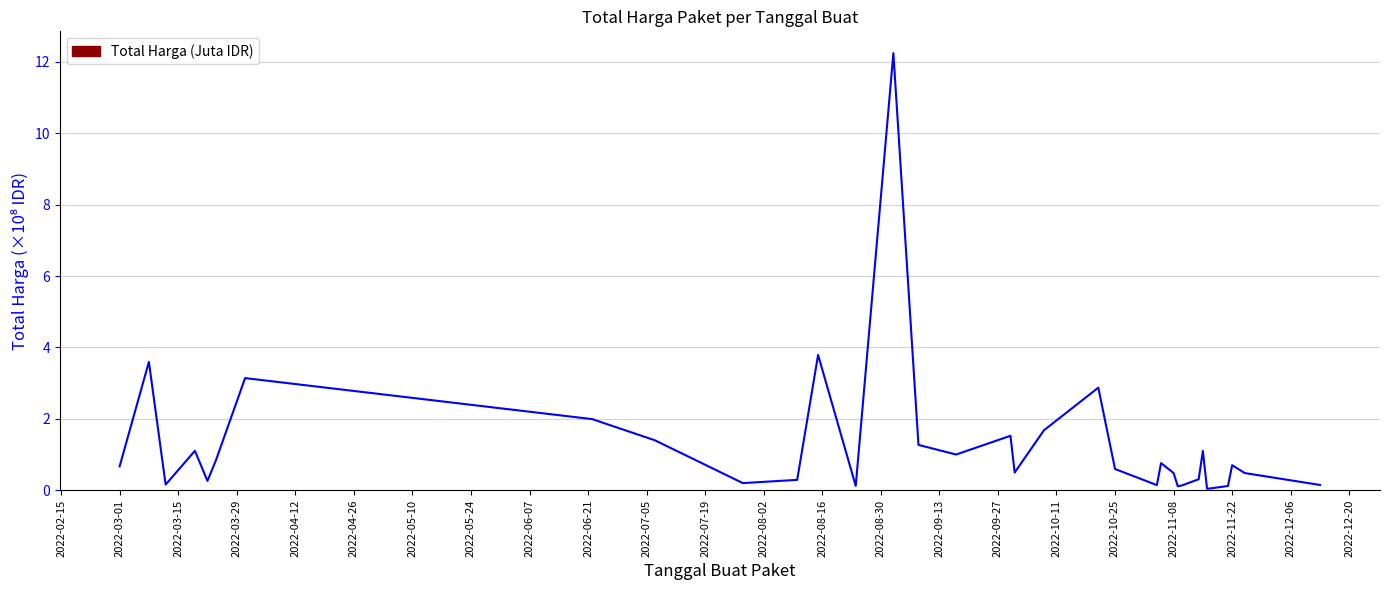

What is the difference between the maximum and minimum values?

12.2